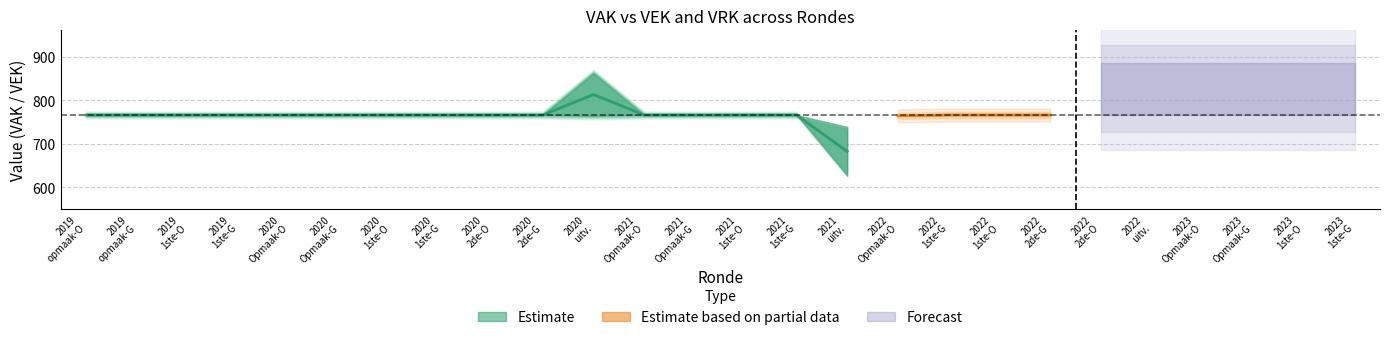

How many categories are shown in the chart?

16